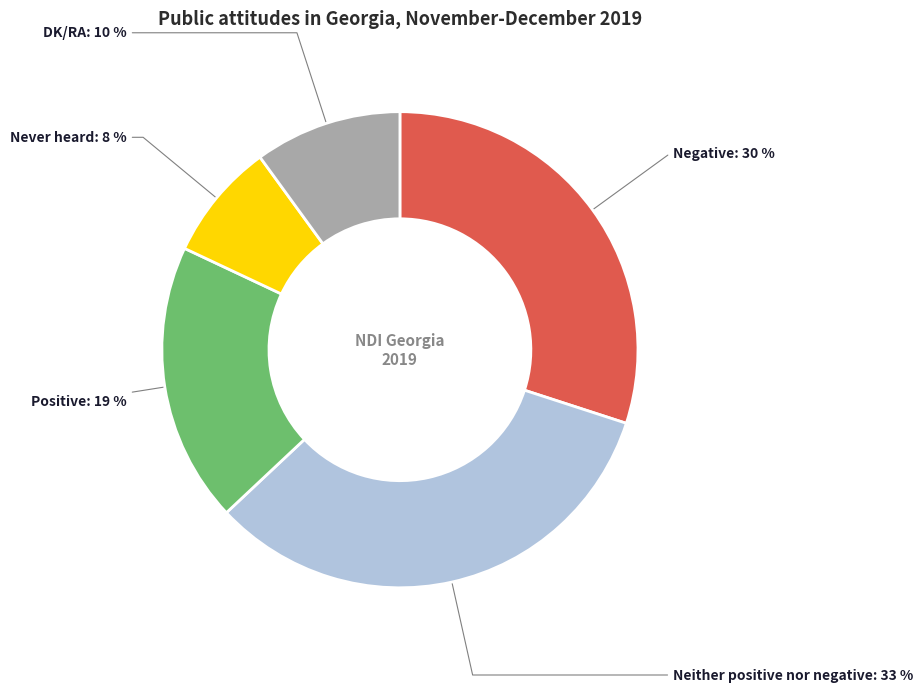

Does Never heard represent more than half of the total?

No